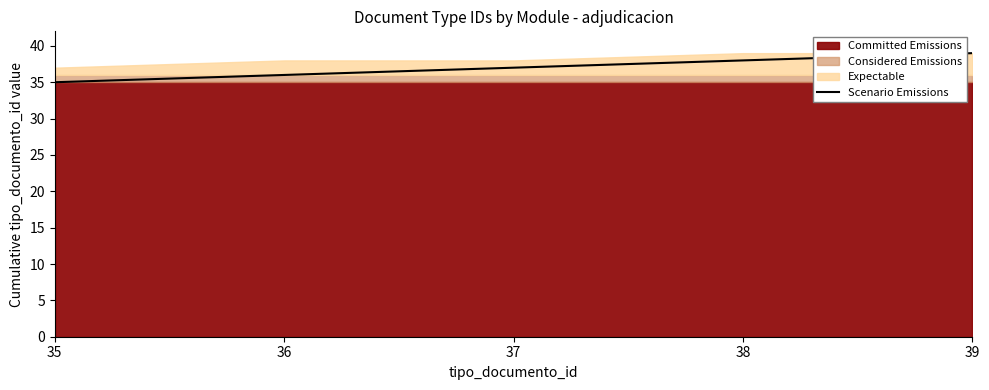

Reading left to right, extract all data points from this chart.

35	36	37	38	39